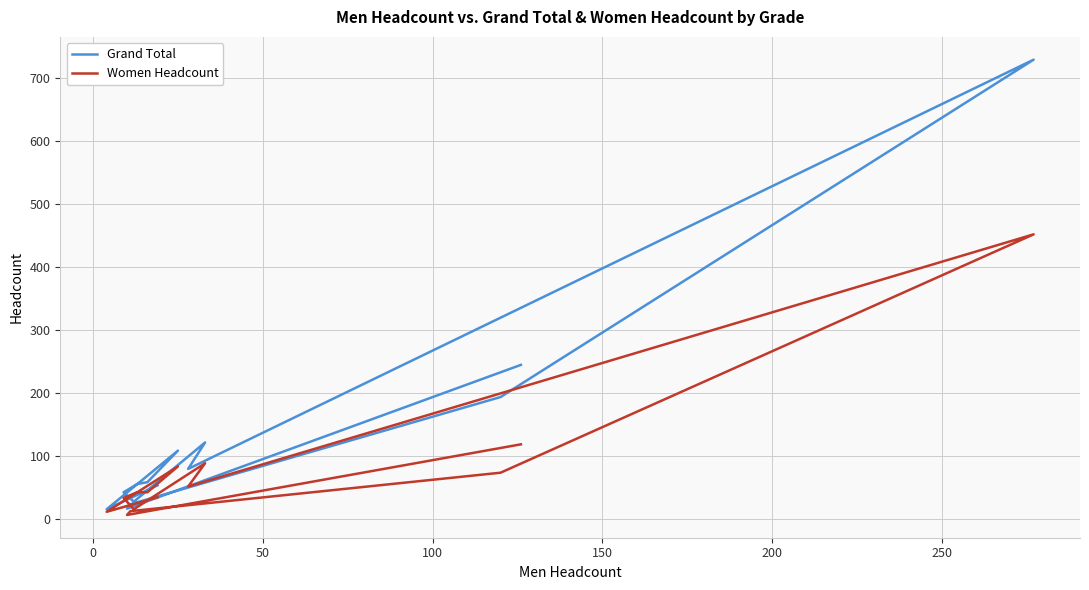

Rank the series by their average value, from lowest to highest.

Women Headcount, Grand Total